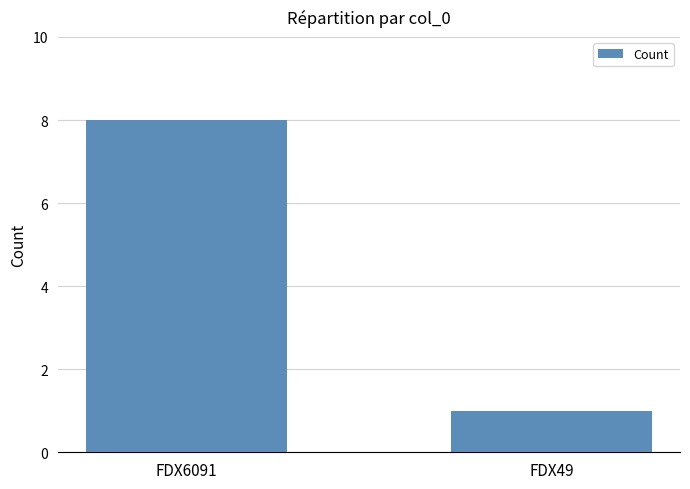

Reading left to right, what are all the values shown in this chart?

FDX6091=8	FDX49=1